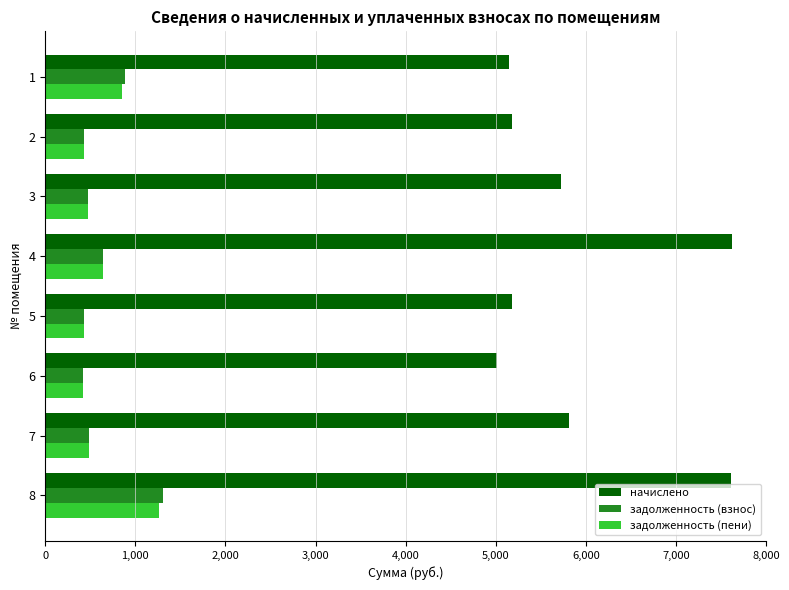

The value of начислено at 5 is 5183.4. True or false?

True